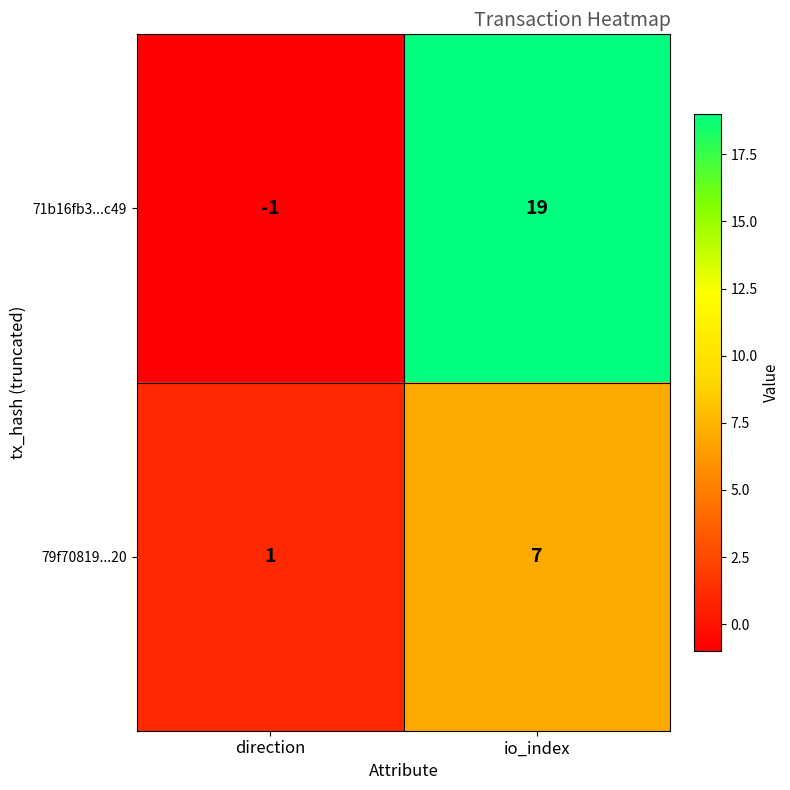

True or false: 79f70819...20 has a value of 11 at io_index.

False